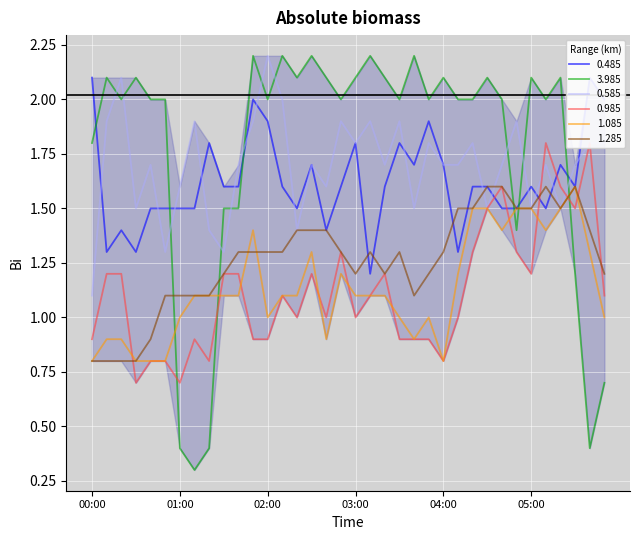

Does the chart display data point markers on the line(s)?

No